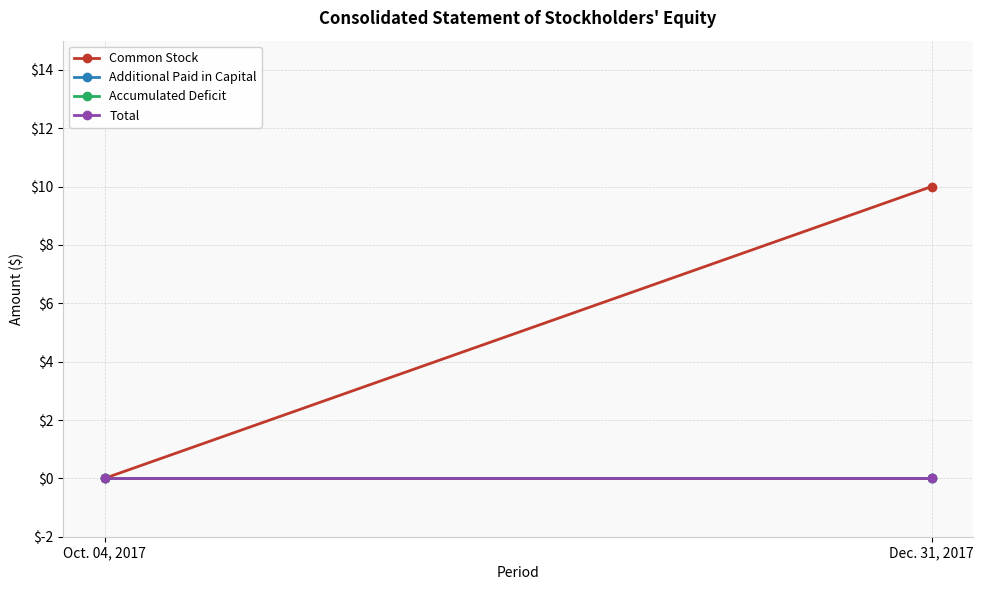

What is the difference between the highest and lowest values at Dec. 31, 2017?

10